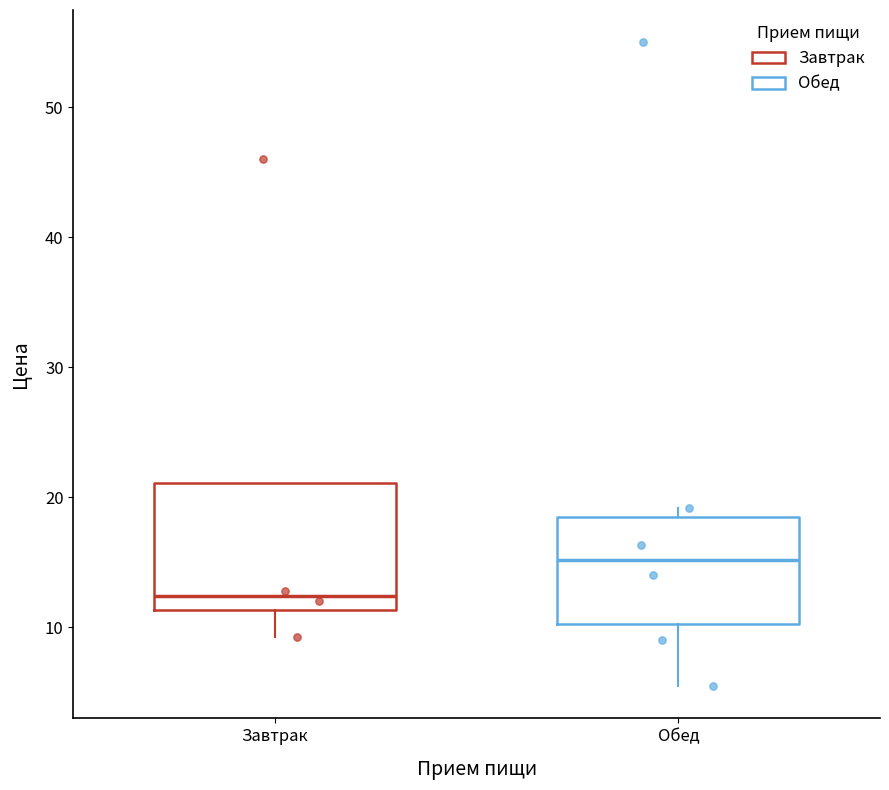

Which box is the tallest, from its lower edge to its upper edge?

Завтрак